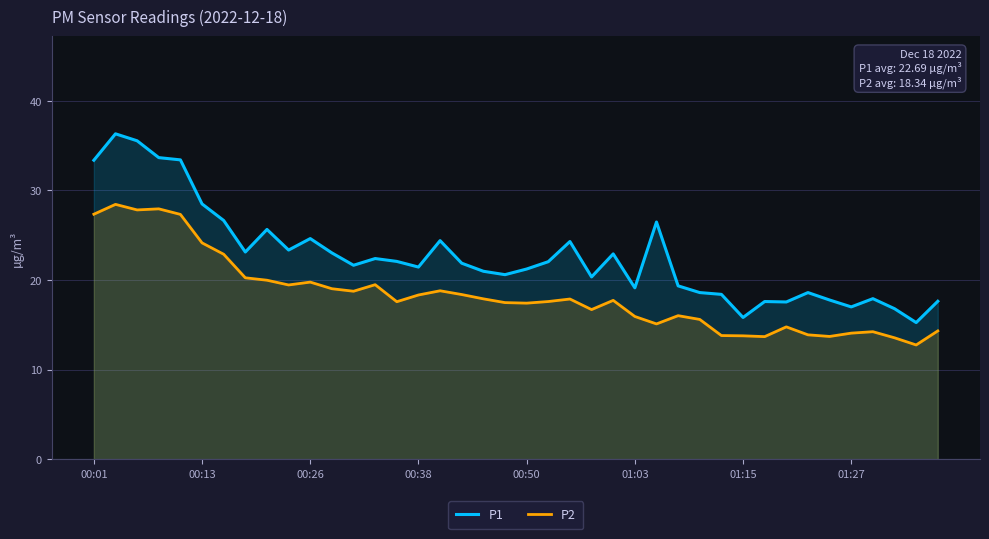

The value of P1 at 31 is 5.5. True or false?

False